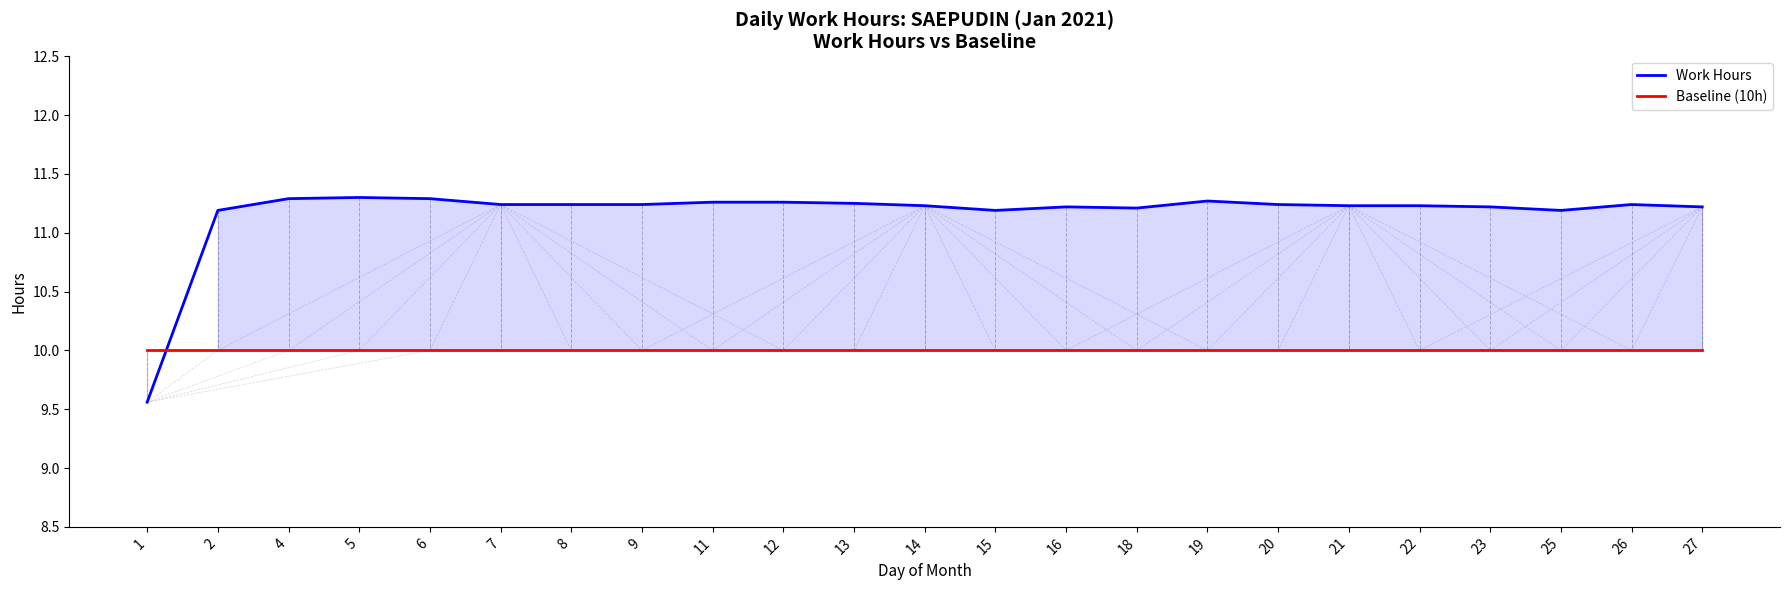

The value of Baseline (10h) at 18 is 2.5. True or false?

False